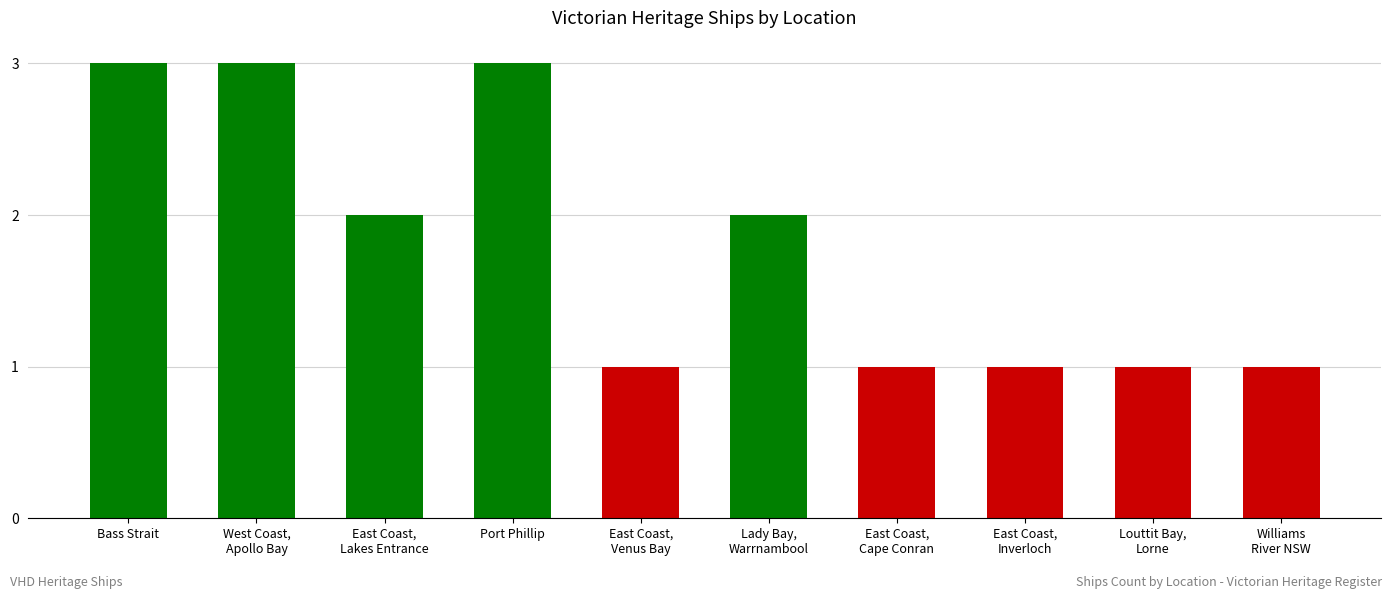

Count the values in the range 1 to 3.

10